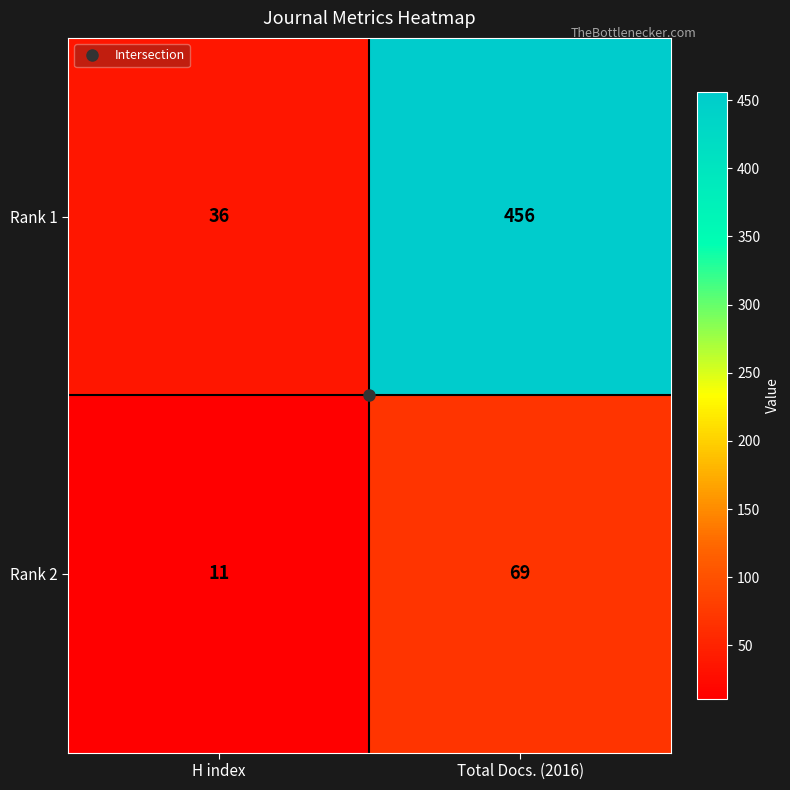

The Rank 2 series shows 11 at H index. True or false?

True